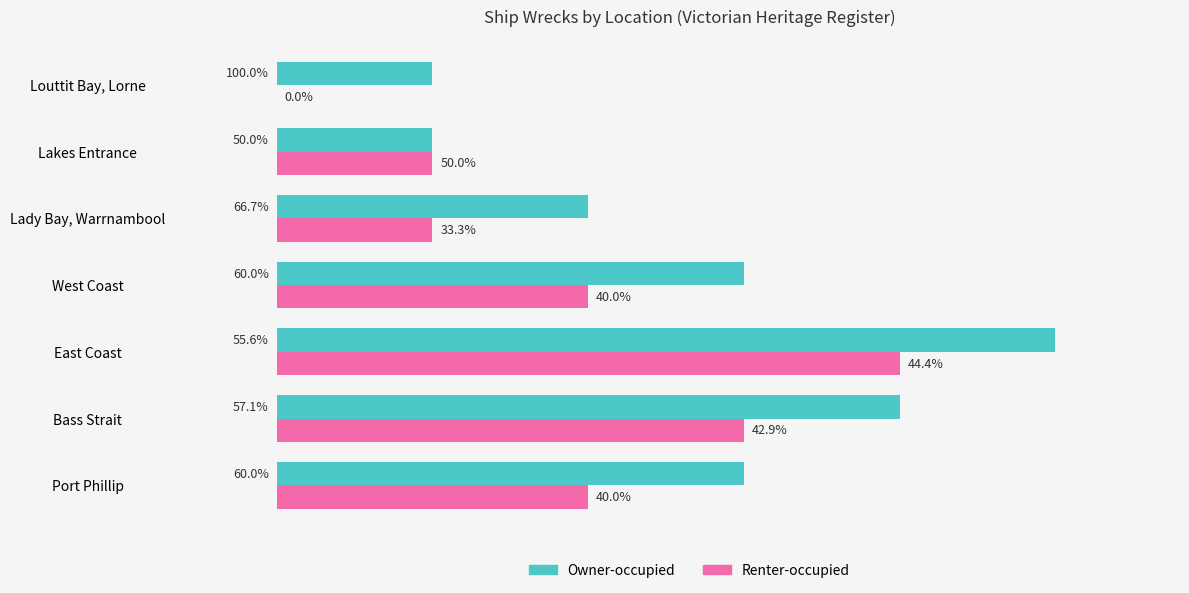

What are all the series names shown in the legend?

Owner-occupied, Renter-occupied